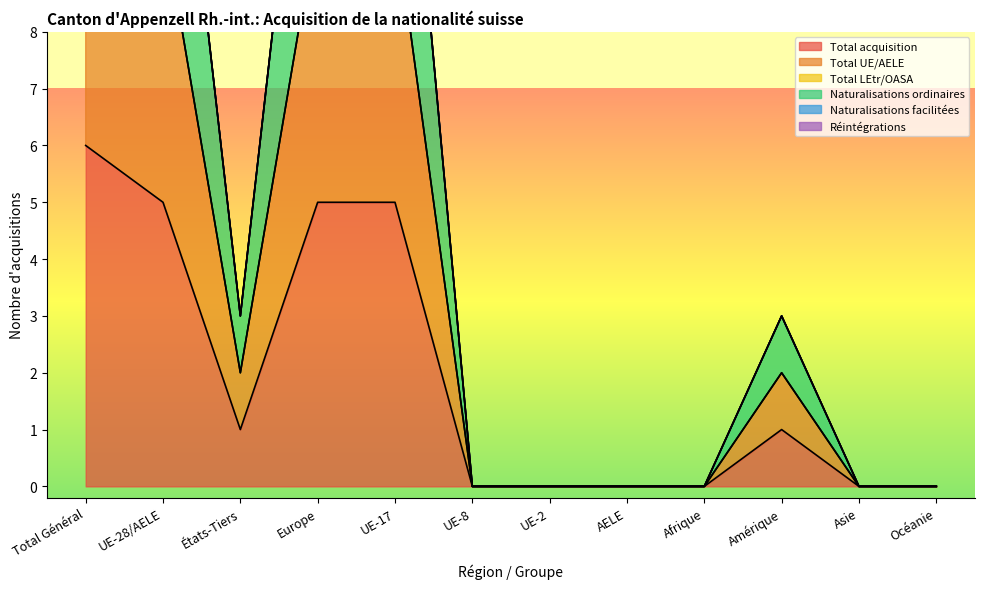

At which label is Total UE/AELE closest to 9?

UE-28/AELE